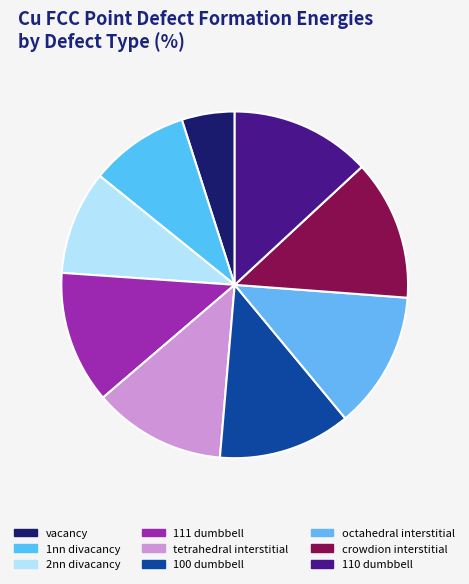

How many segments does this pie chart have?

9